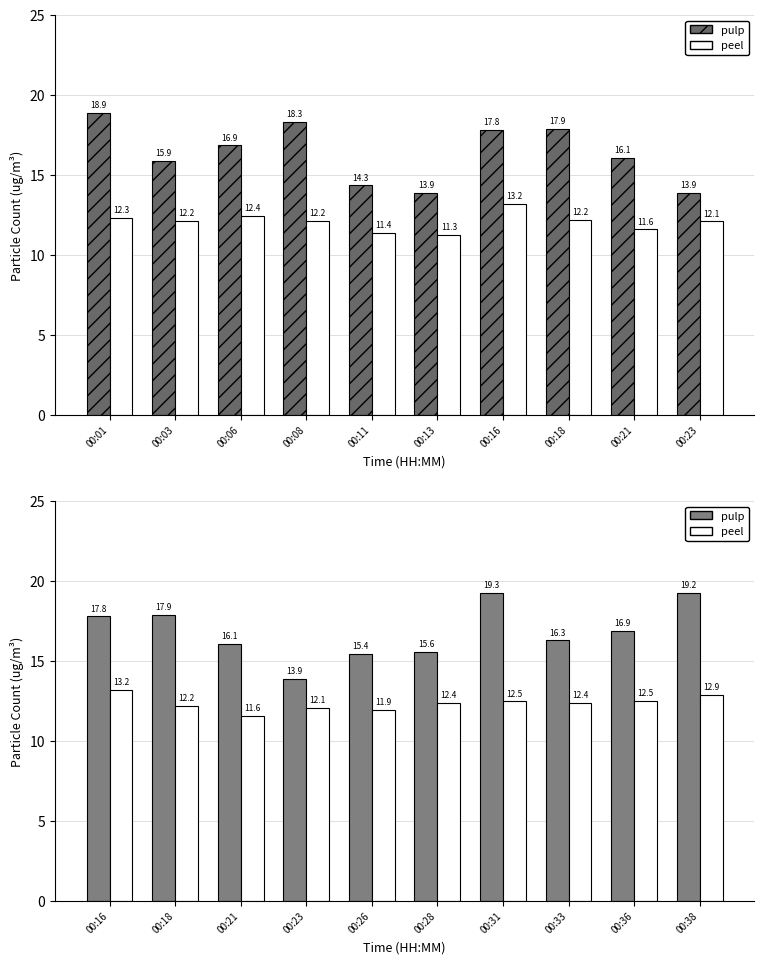

How many data points in pulp are above 16?

7